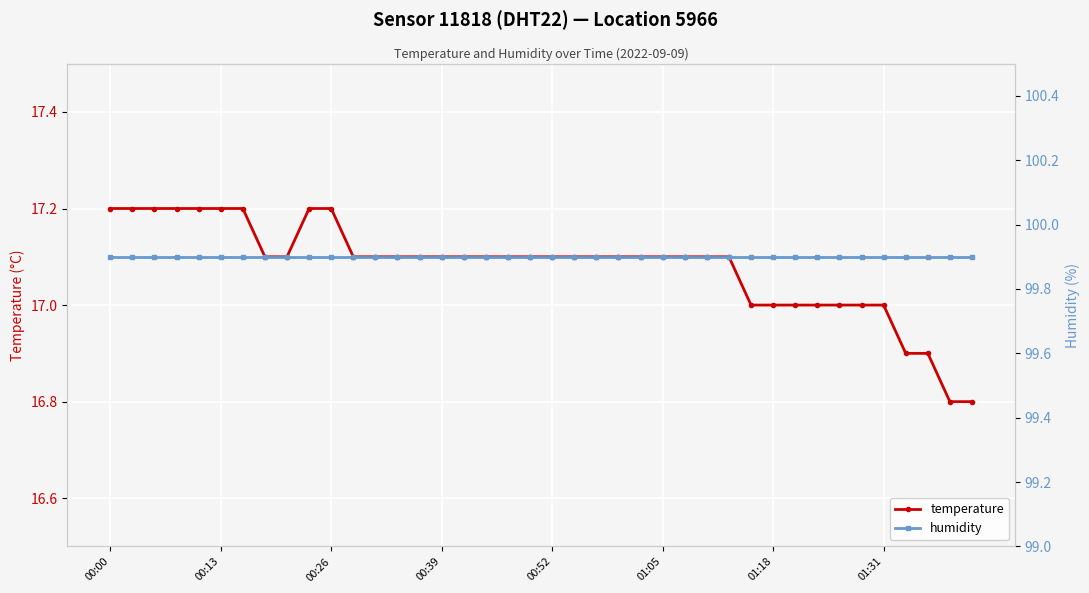

Which series has the largest total across all categories?

humidity